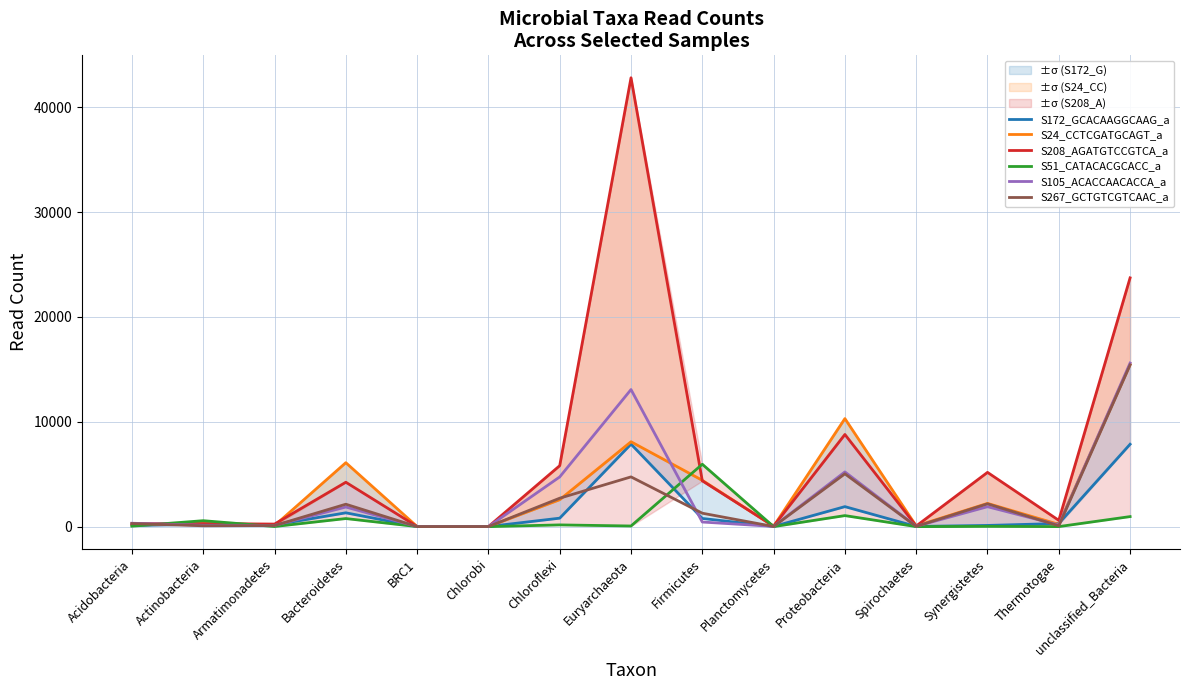

At which category is the sum across all series the highest?

unclassified_Bacteria